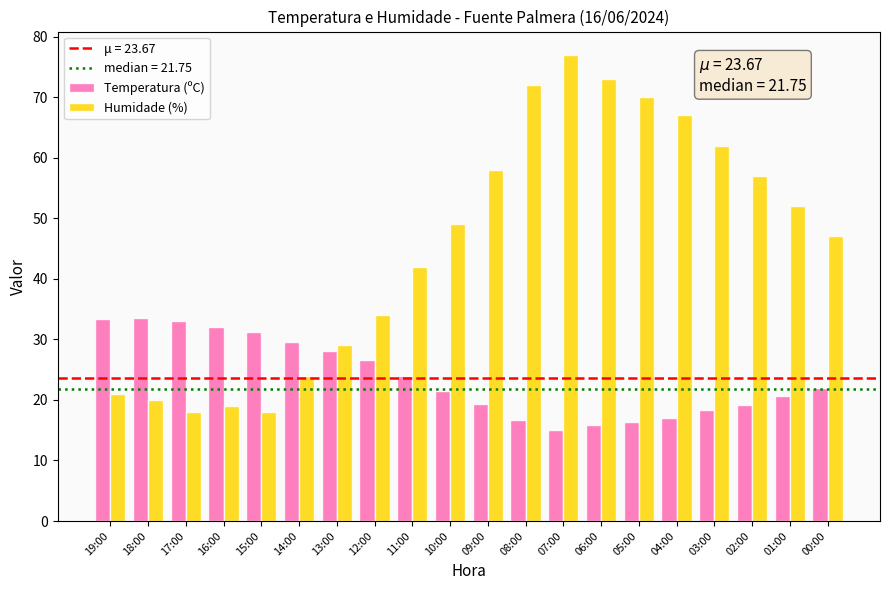

List the series in order of their overall mean, highest first.

Humidade (%), Temperatura (ºC)